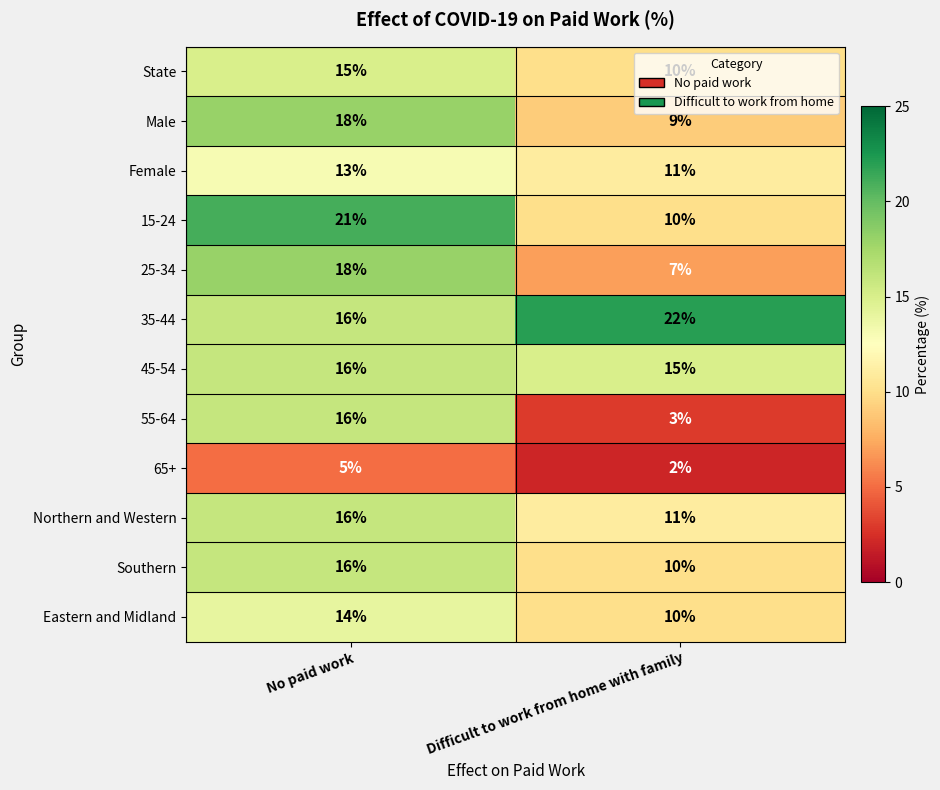

The Eastern and Midland series shows 10 at No paid work. True or false?

False